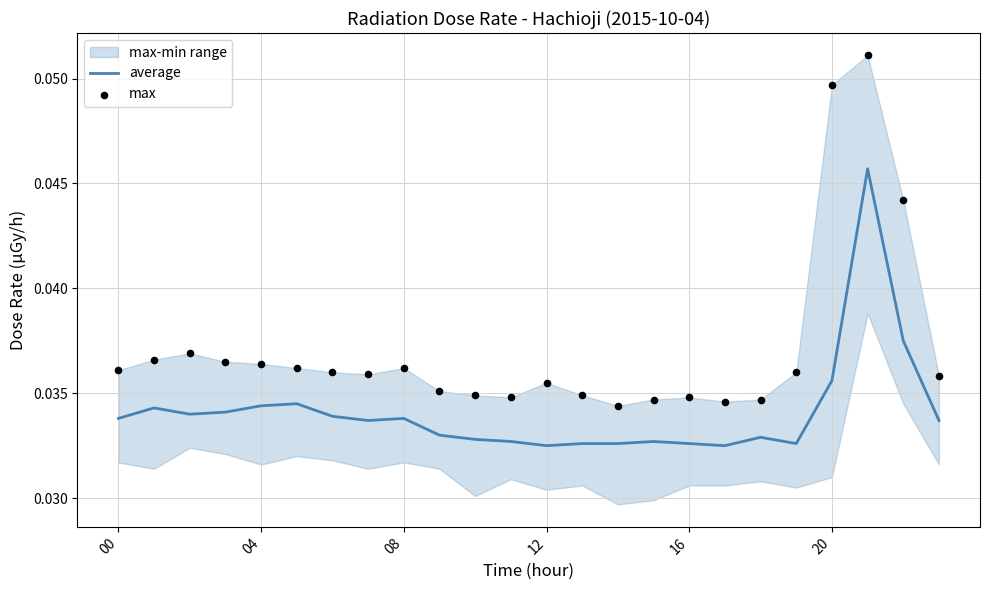

At which category is the sum across all series the highest?

21